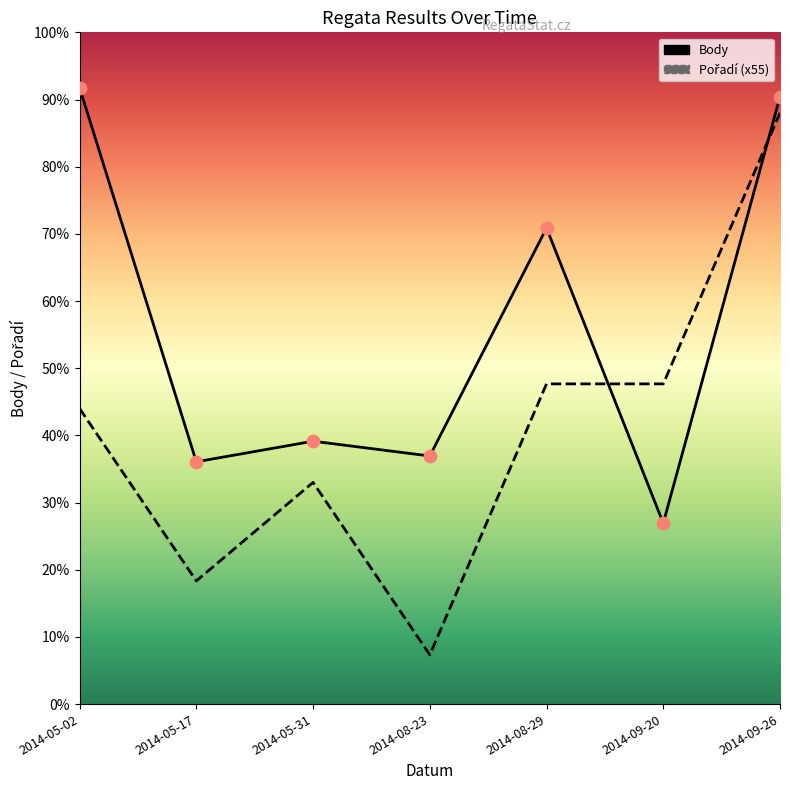

Which series has the widest spread of Y values?

Pořadí